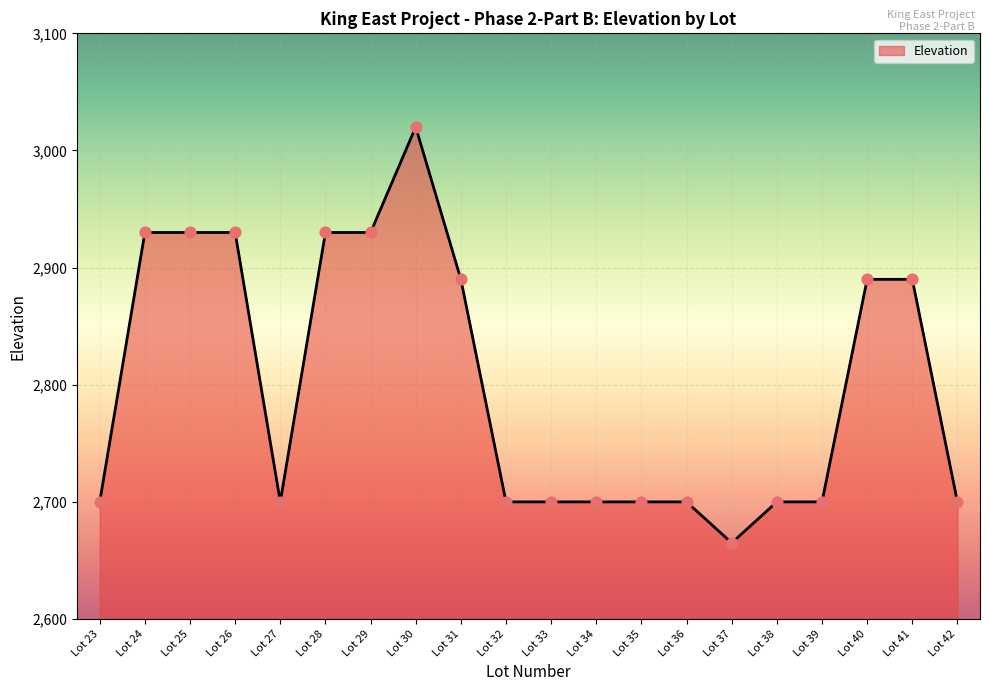

What is the ratio of the value at Lot 37 to the value at Lot 33?

1.0